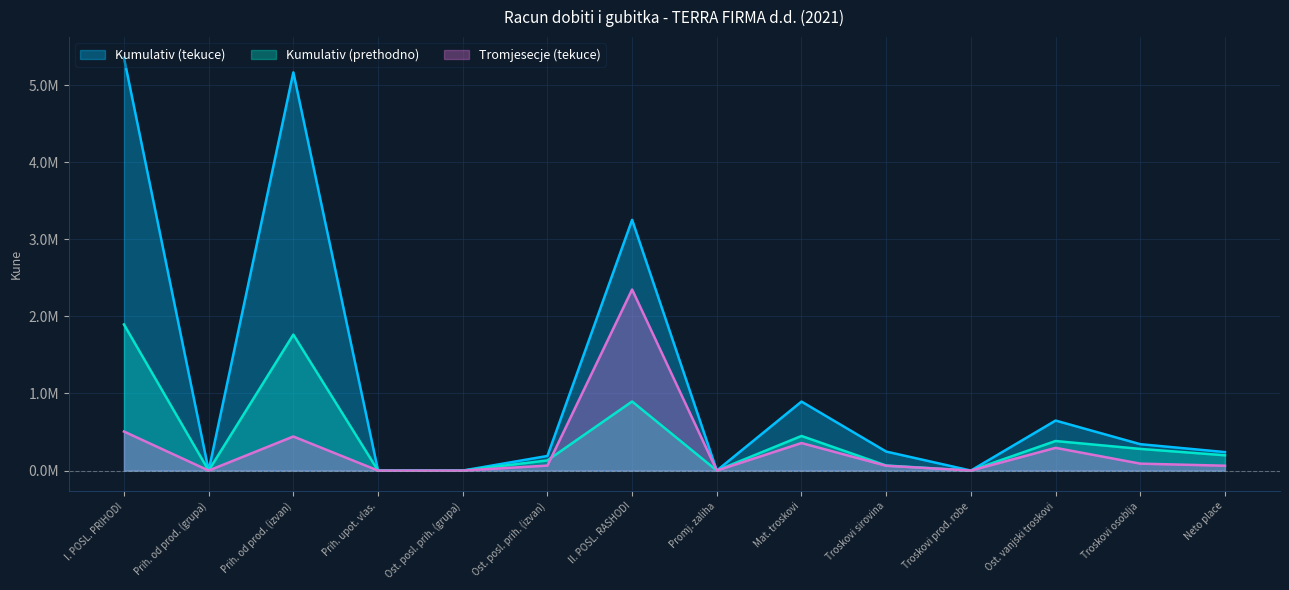

At which label does Kumulativ (prethodno) first exceed 198303?

I. POSL. PRIHODI